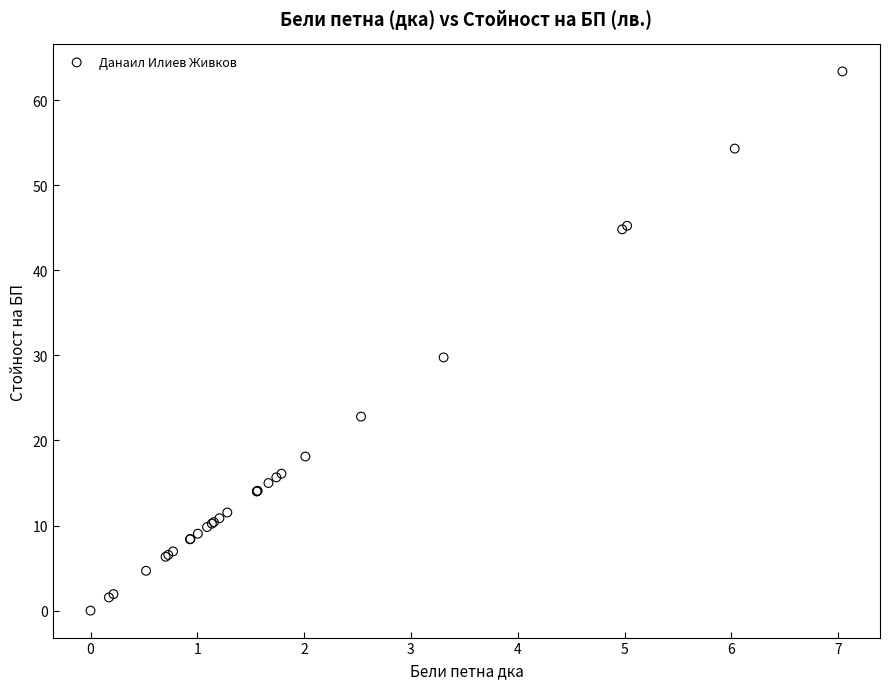

What Y value in the scatter plot is closest to 31?

29.8